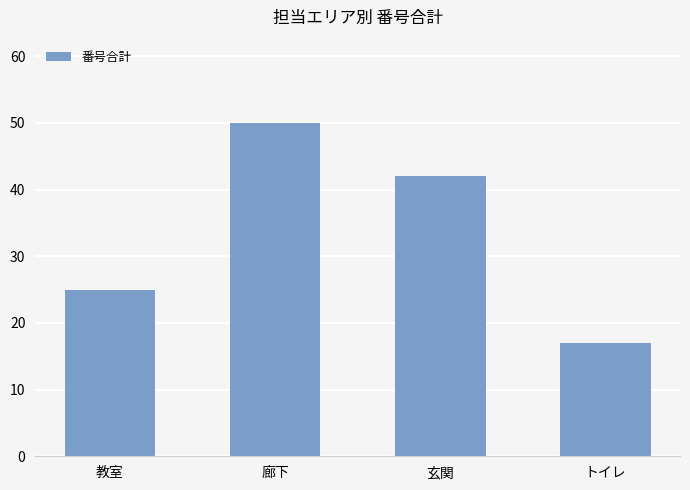

What is the sum of the values at トイレ and 玄関?

59